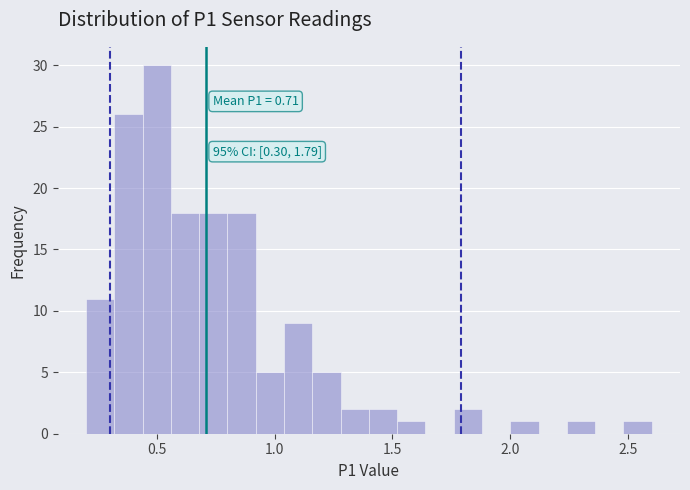

Read against the x-axis, roughly where is the centre of the tallest bar?

0.50